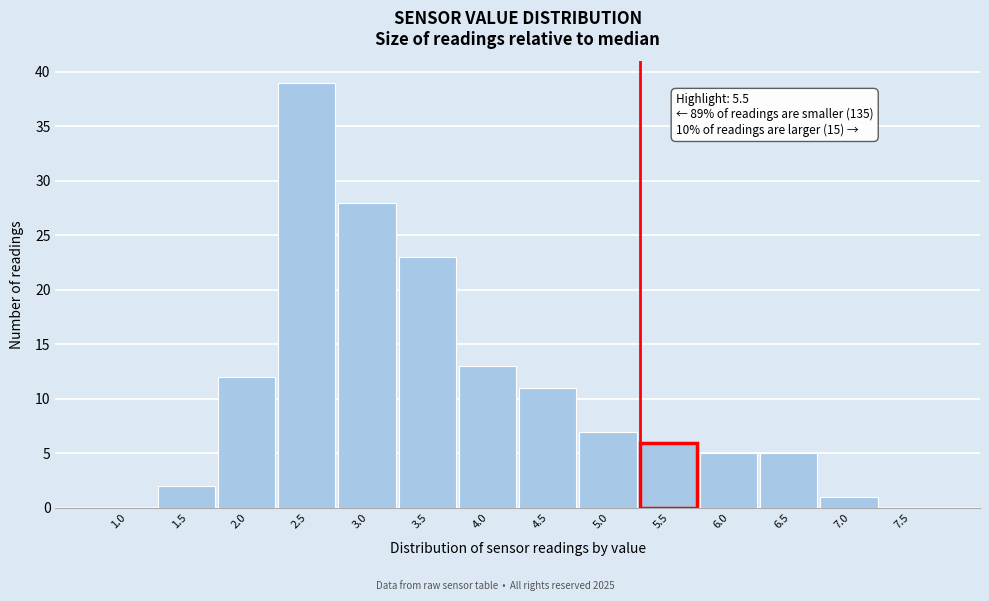

Reading right to left, extract all data points from this chart.

7.5=0	7.0=1	6.5=5	6.0=5	5.5=6	5.0=7	4.5=11	4.0=13	3.5=23	3.0=28	2.5=39	2.0=12	1.5=2	1.0=0